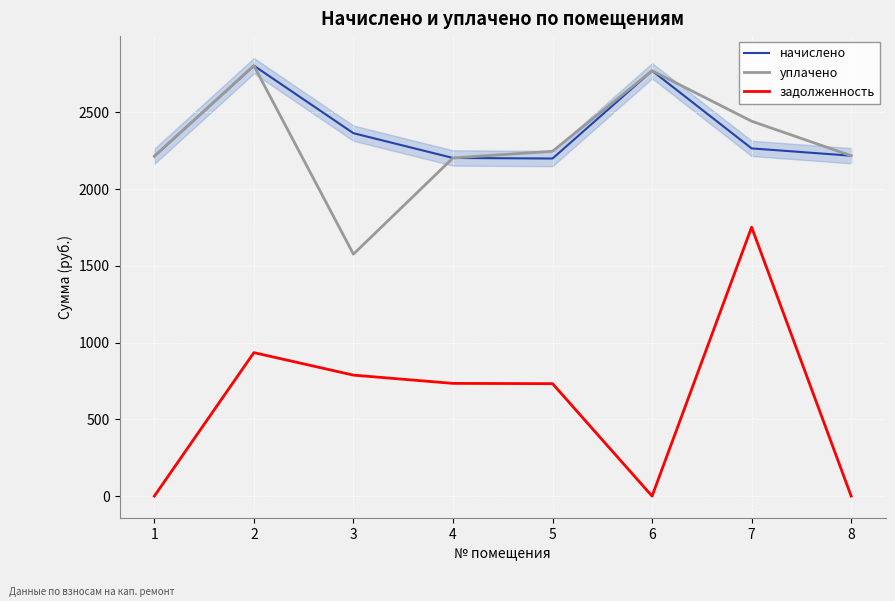

How many lines are shown in the chart?

3